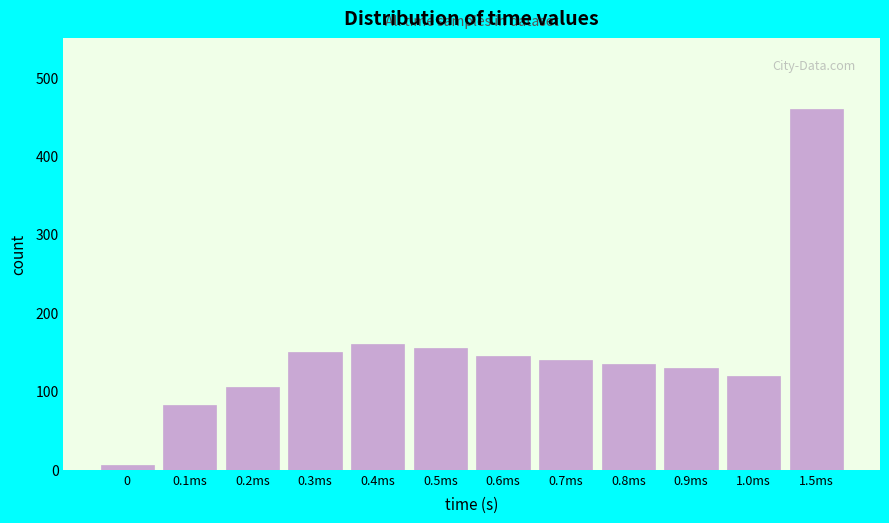

Reading left to right, what are all the values shown in this chart?

6	82	105	150	160	155	145	140	135	130	120	460